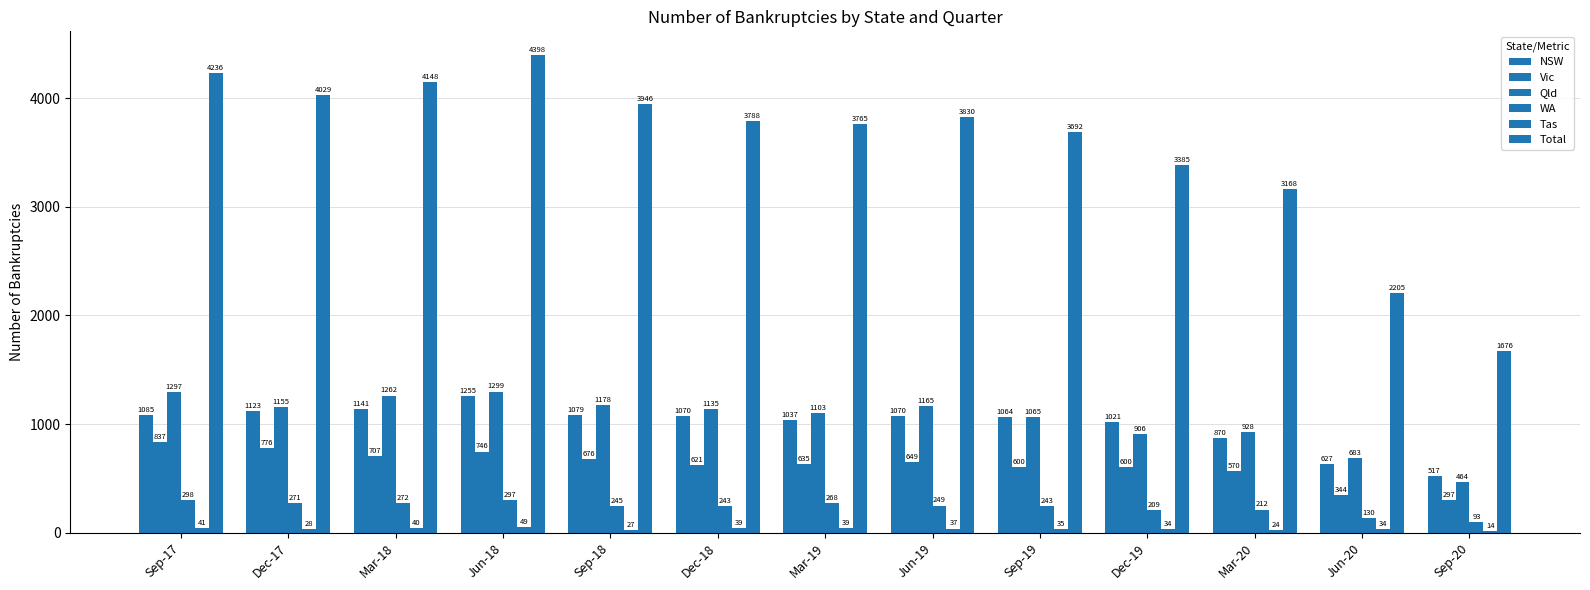

How many data points in Tas are less than 35?

6